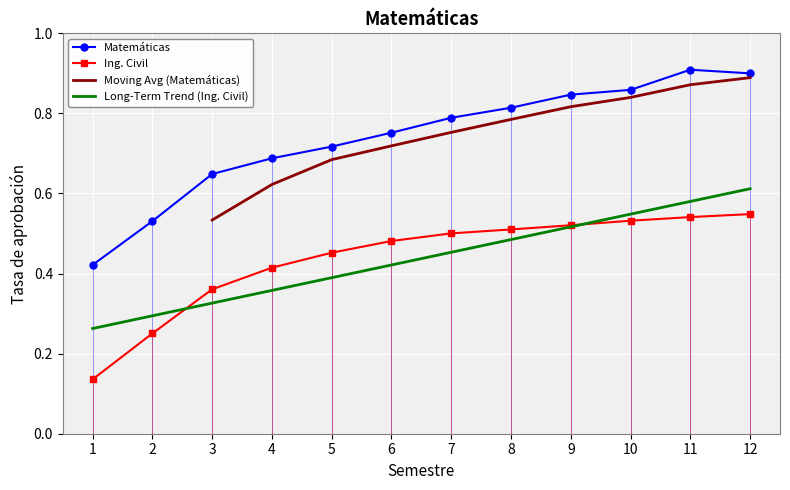

Which series changed the most between 7 and 9?

Matemáticas